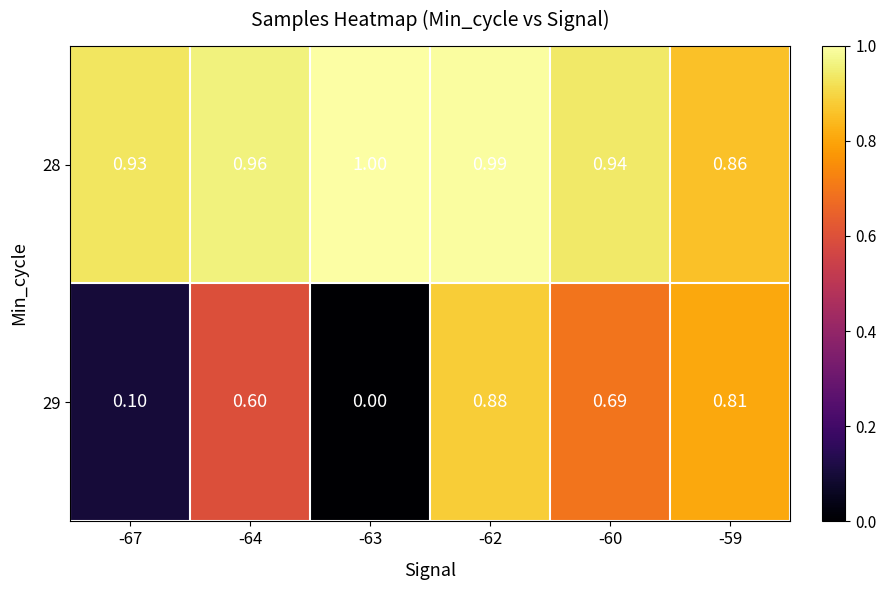

Is the value of 29 at -60 greater than the value of 28 at -59?

No